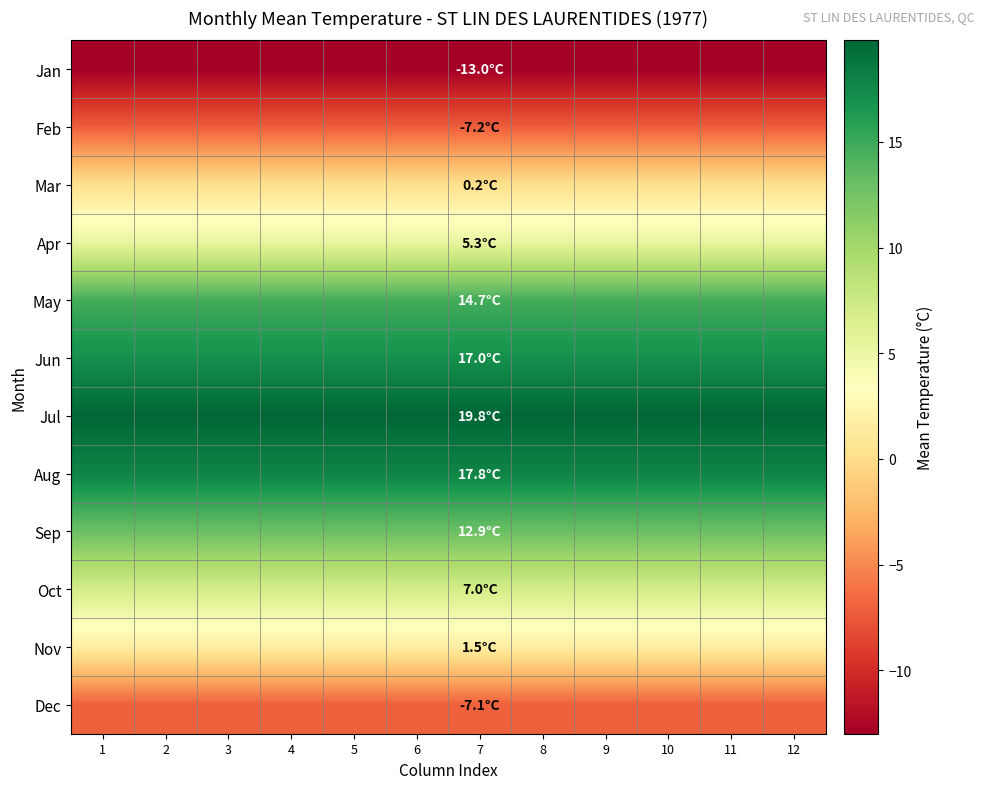

Which series has the largest total across all categories?

Jul